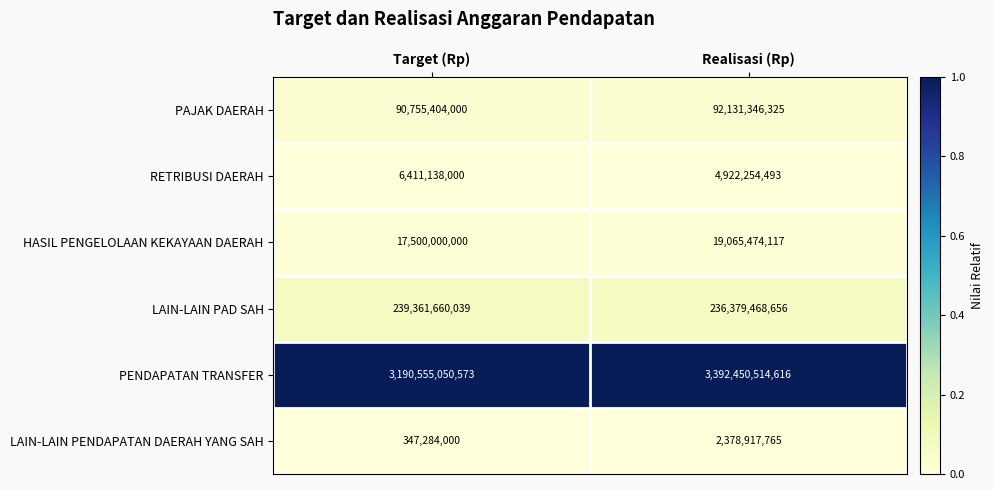

Reading right to left, list all the values displayed in this chart.

PAJAK DAERAH: Realisasi (Rp)=92131346325	Target (Rp)=90755404000
RETRIBUSI DAERAH: Realisasi (Rp)=4922254493	Target (Rp)=6411138000
HASIL PENGELOLAAN KEKAYAAN DAERAH: Realisasi (Rp)=19065474117	Target (Rp)=17500000000
LAIN-LAIN PAD SAH: Realisasi (Rp)=236379468656	Target (Rp)=239361660039
PENDAPATAN TRANSFER: Realisasi (Rp)=3392450514616	Target (Rp)=3190555050573
LAIN-LAIN PENDAPATAN DAERAH YANG SAH: Realisasi (Rp)=2378917765	Target (Rp)=347284000